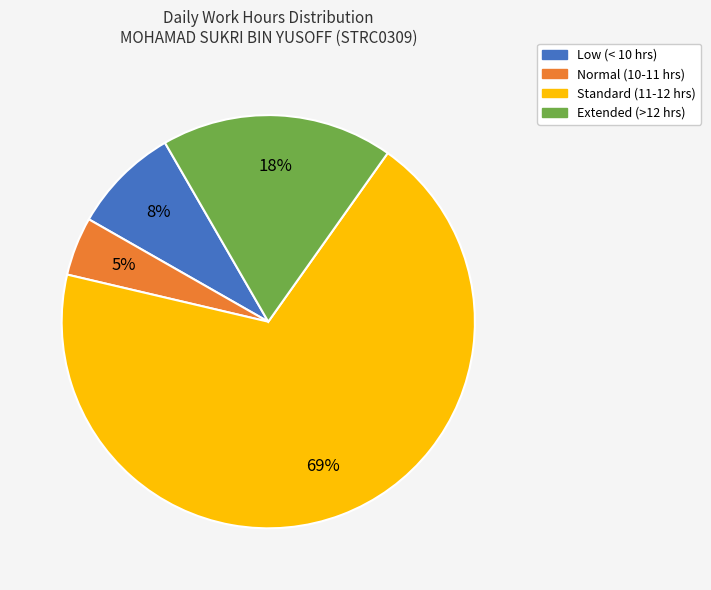

To the nearest percent, what is the average slice percentage?

25%